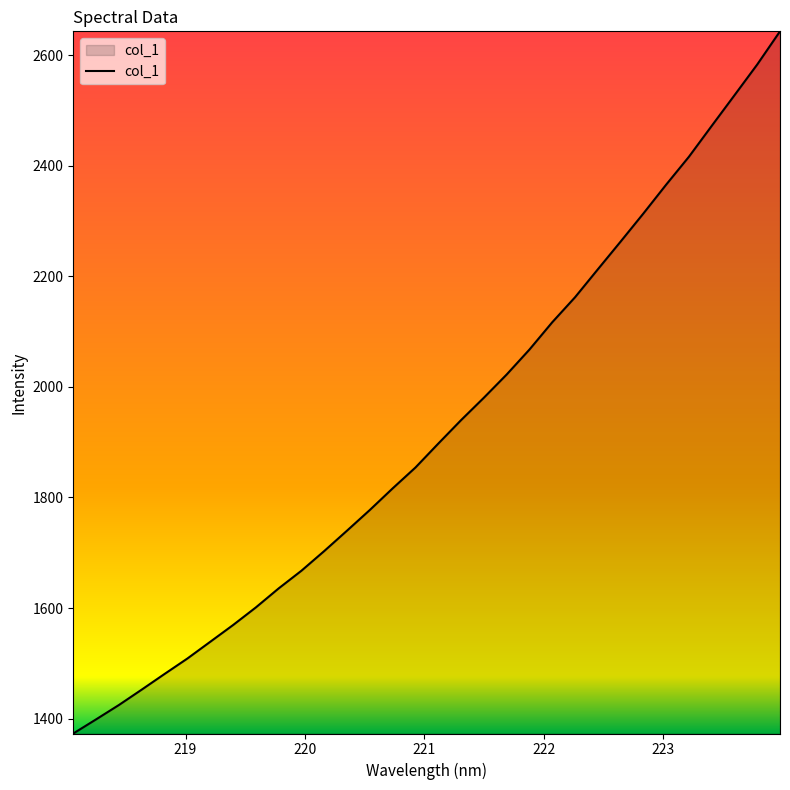

What is the greatest value displayed?

2643.0